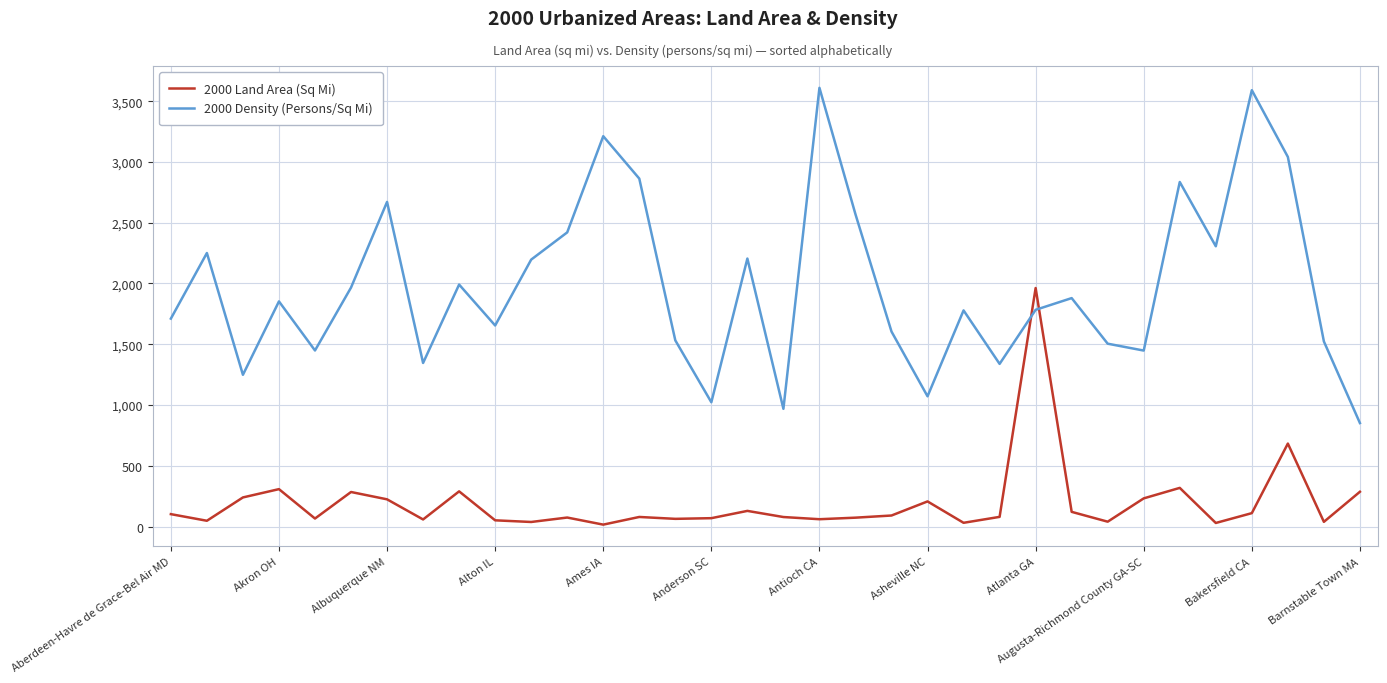

Rank the series by their average value, from lowest to highest.

2000 Land Area (Sq Mi), 2000 Density (Persons/Sq Mi)